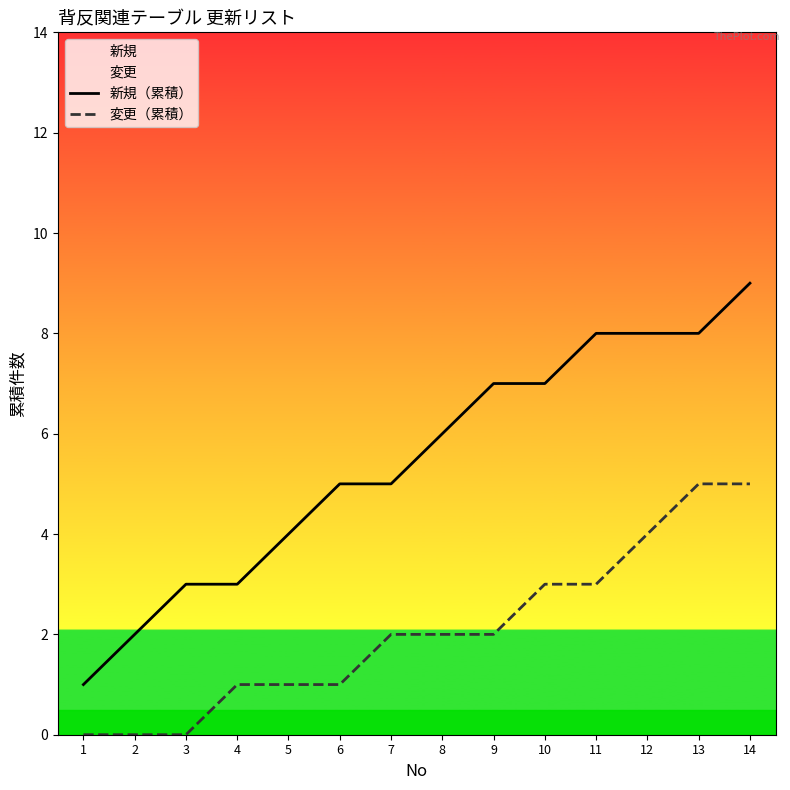

How many data points in 新規（累積） are less than 6?

7